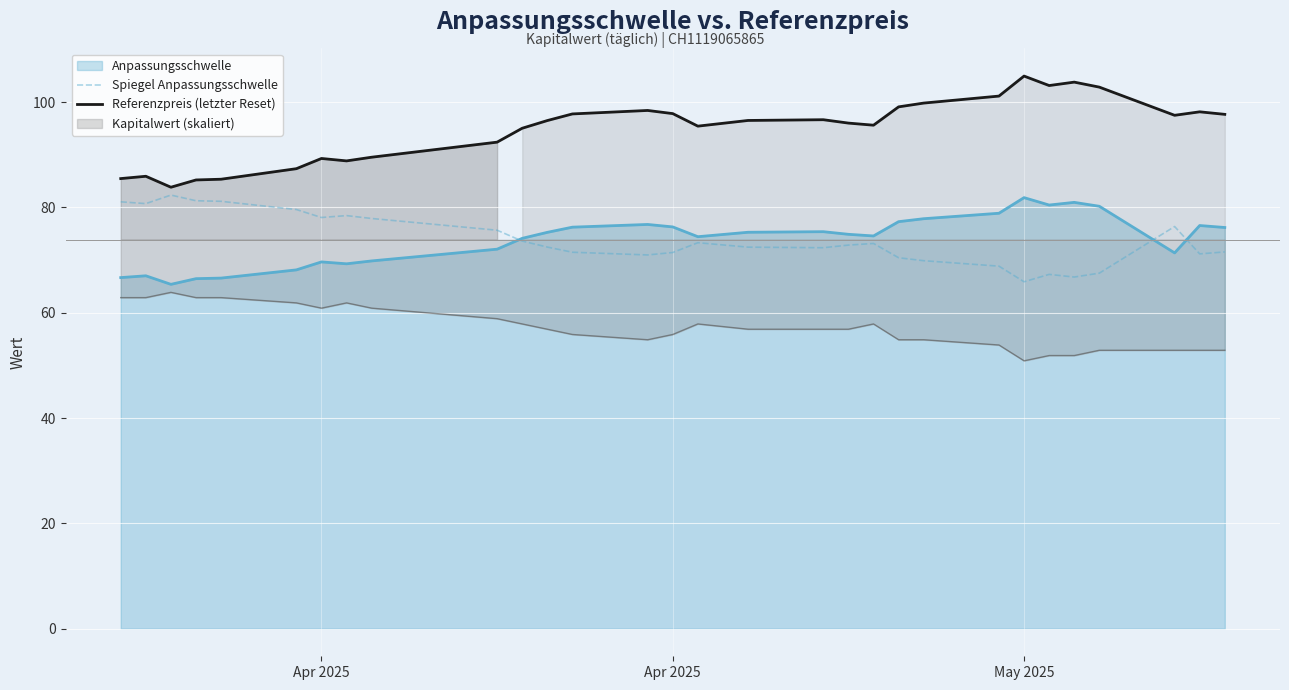

Which series has the largest total across all categories?

Referenzpreis (letzter Reset)